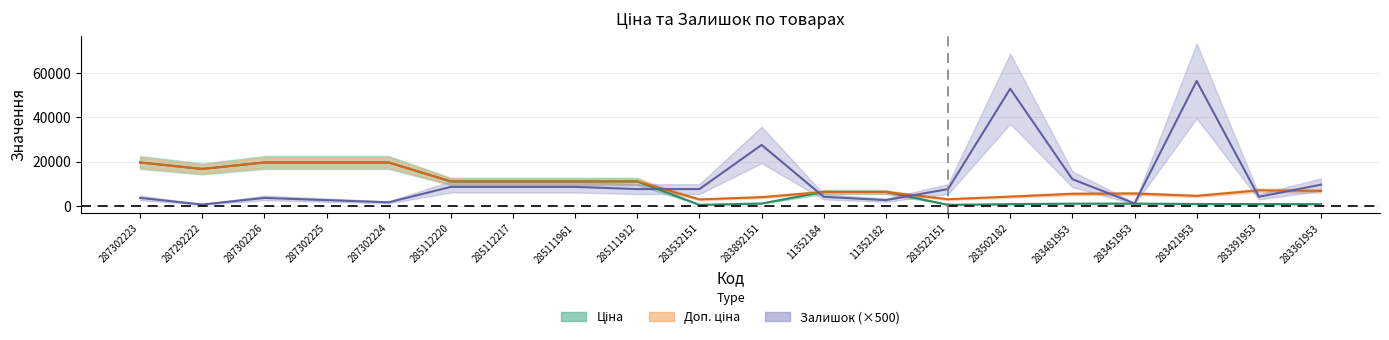

How many lines are shown in the chart?

3